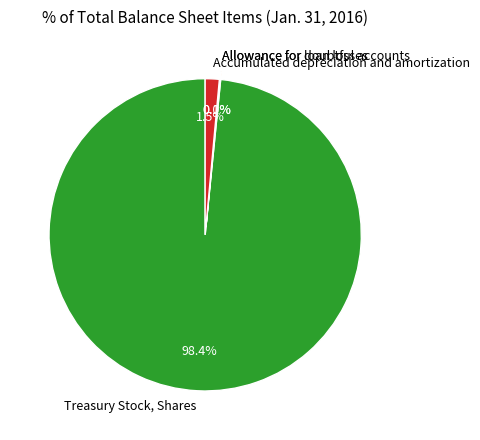

What is the largest slice in the pie chart?

Treasury Stock, Shares